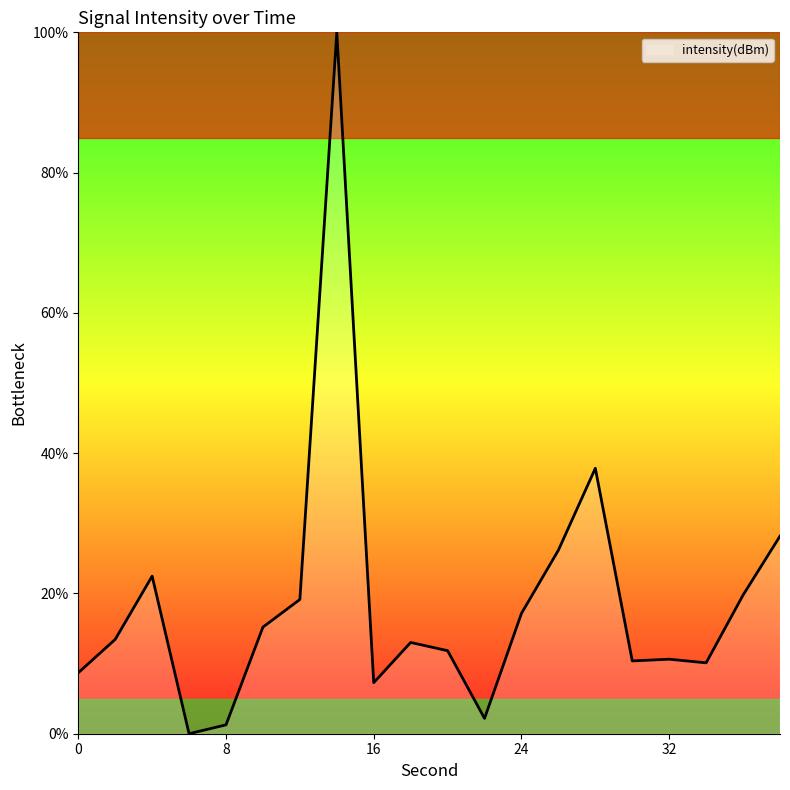

What is the difference between the maximum and minimum values?

100.0